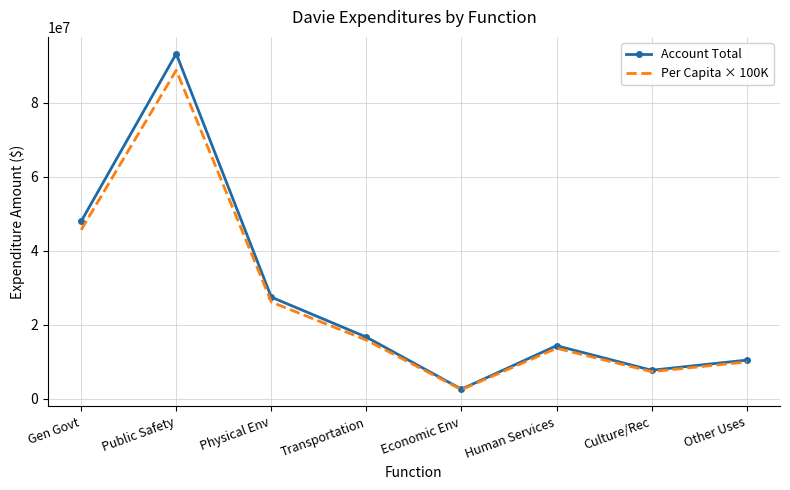

Reading left to right, list all the values displayed in this chart.

Account Total: 47950839	93267227	27470043	16664243	2592559	14340468	7708412	10449538
Per Capita × 100K: 45646000	88784000	26149000	15863000	2468000	13651000	7338000	9947000